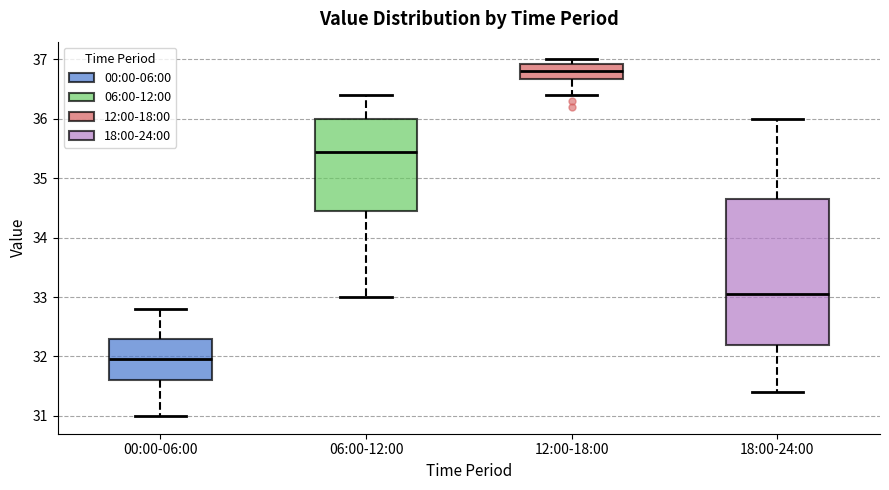

Reading left to right, read every box against the y-axis: the position of its median line, the range the box covers, and the ends of its whiskers. The values are not printed on the chart, so give them approximately, as read against the axis.

00:00-06:00: median 32.0, box 31.6 to 32.3, whiskers 31.0 to 32.8
06:00-12:00: median 35.5, box 34.5 to 36.0, whiskers 33.0 to 36.4
12:00-18:00: median 36.8, box 36.7 to 36.9, whiskers 36.4 to 37.0
18:00-24:00: median 33.1, box 32.2 to 34.7, whiskers 31.4 to 36.0